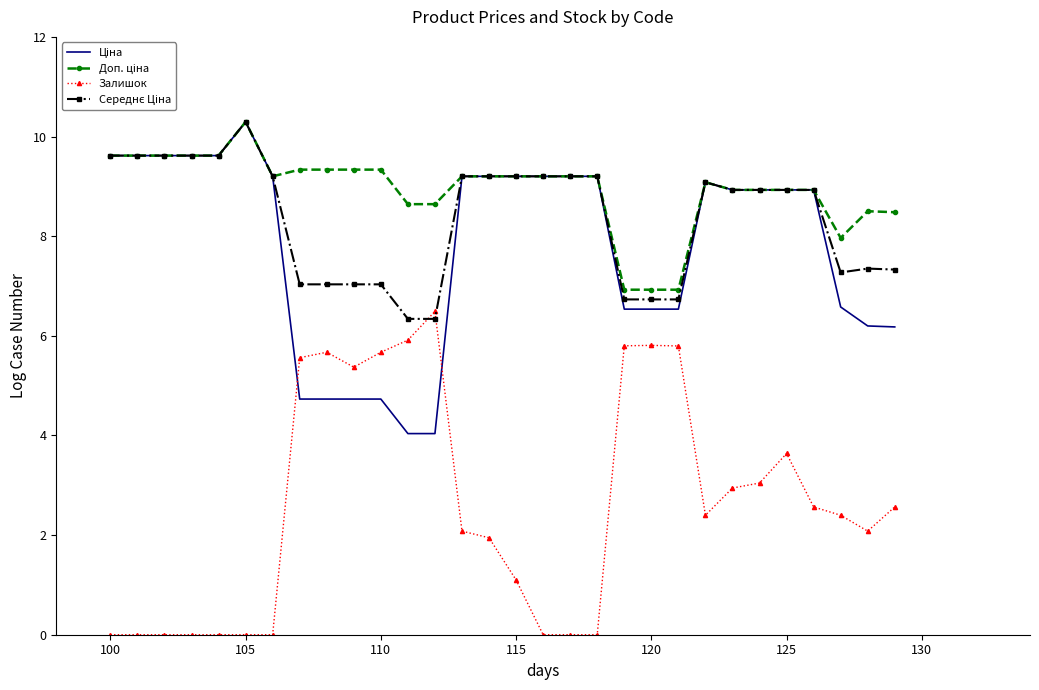

True or false: Ціна has more than 0 interior local peaks.

True